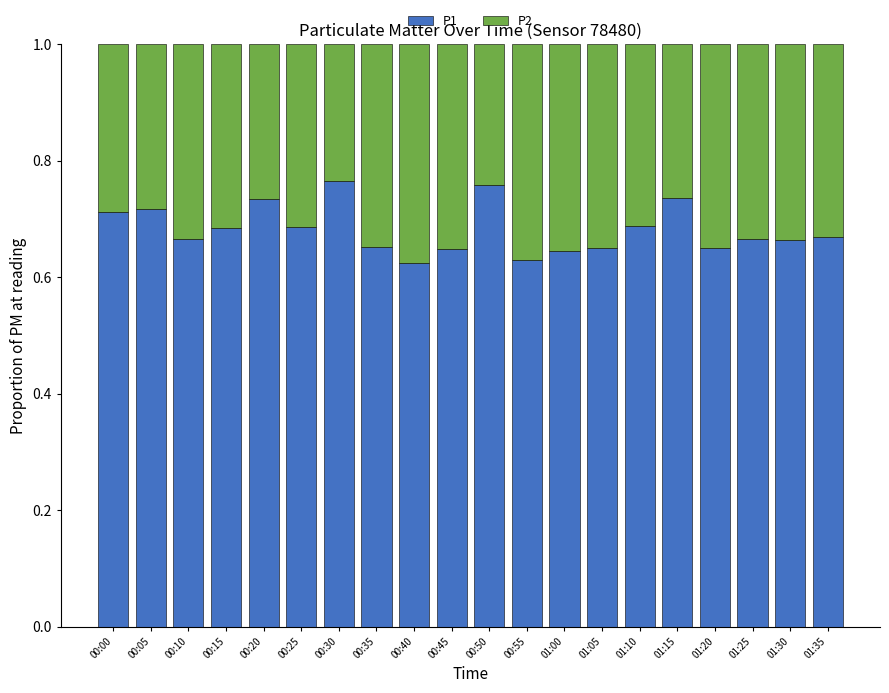

What is the total value across all series at 00:50?

1.0